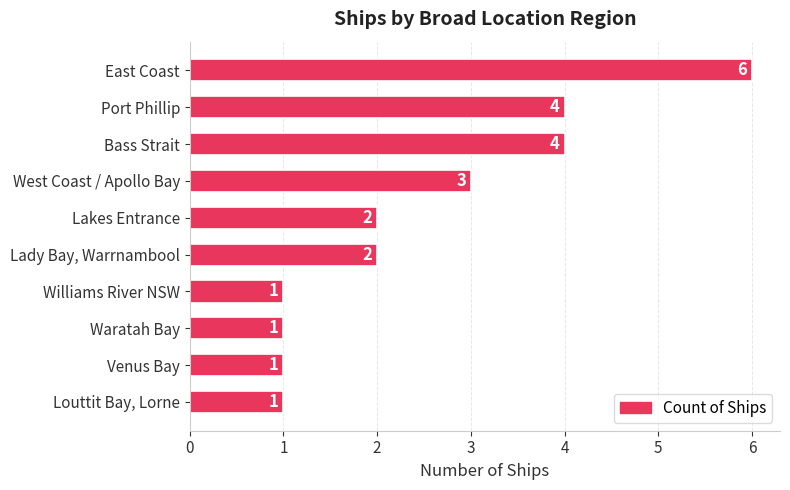

Between Waratah Bay and Port Phillip, which is larger?

Port Phillip